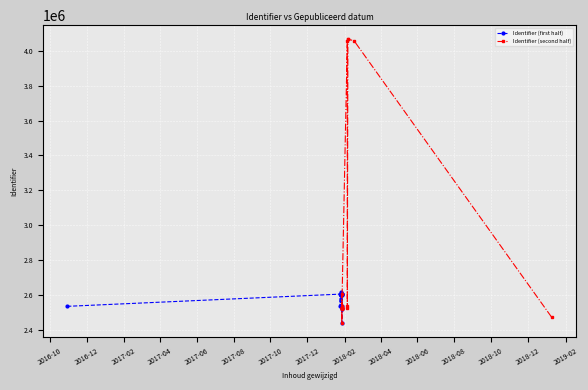

How many points are higher than both their immediate neighbors (excluding endpoints)?

10